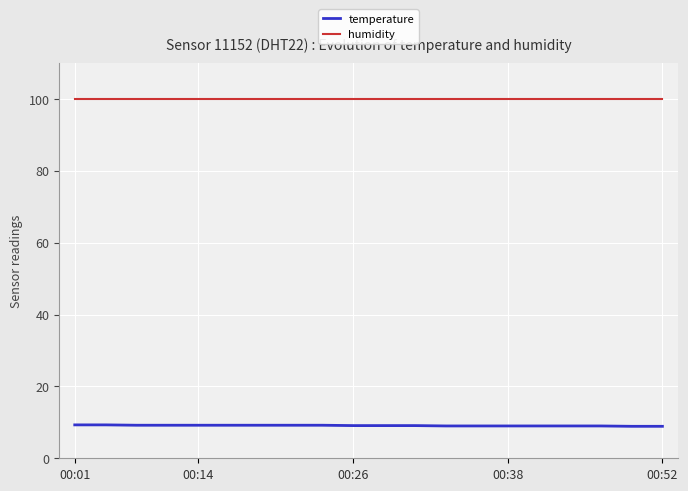

Rank the series by their maximum value, from highest to lowest.

humidity, temperature